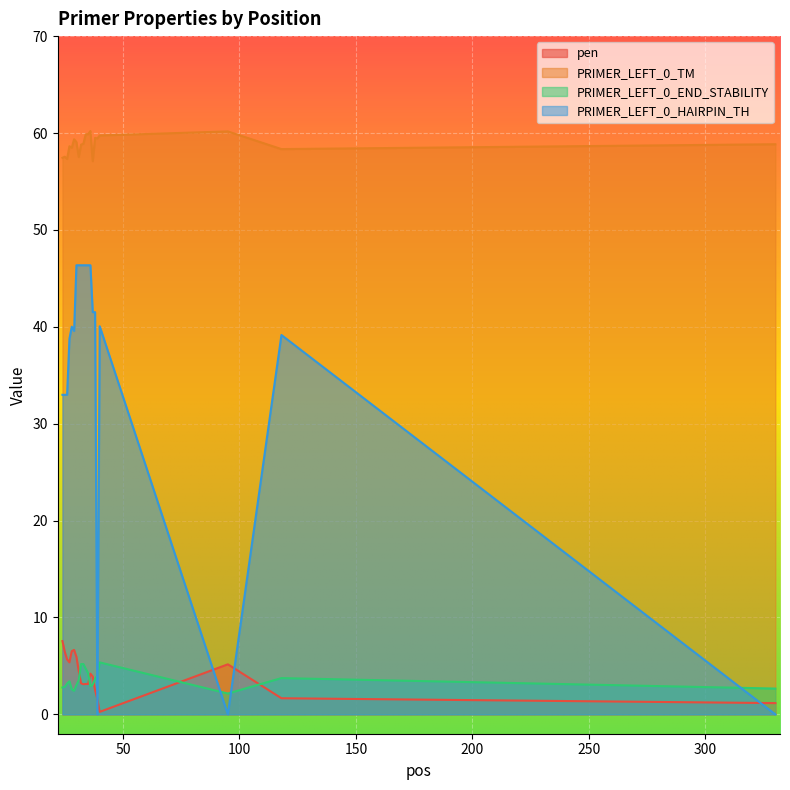

Reading right to left, extract all data points from this chart.

pen: 330=1.2	118=1.7	95=5.2	40=0.3	39=1.6	38=2.5	37=3.9	36=4.2	35=3.1	34=3.1	33=3.1	32=3.2	31=4.5	30=5.9	29=6.6	28=6.5	27=5.4	26=5.7	25=6.4	24=7.6
PRIMER_LEFT_0_TM: 330=58.8	118=58.3	95=60.2	40=59.7	39=59.4	38=59.5	37=57.1	36=60.2	35=59.9	34=59.9	33=58.9	32=58.8	31=57.5	30=59.1	29=59.4	28=58.5	27=58.6	26=57.3	25=57.5	24=57.4
PRIMER_LEFT_0_END_STABILITY: 330=2.7	118=3.7	95=2.1	40=5.4	39=4.0	38=3.7	37=3.1	36=2.9	35=4.3	34=4.7	33=5.2	32=5.2	31=3.5	30=3.0	29=2.4	28=2.6	27=3.4	26=3.2	25=2.8	24=2.8
PRIMER_LEFT_0_HAIRPIN_TH: 330=0.0	118=39.1	95=0.0	40=40.0	39=0.0	38=41.5	37=41.5	36=46.4	35=46.4	34=46.4	33=46.4	32=46.4	31=46.4	30=46.4	29=39.6	28=40.0	27=38.8	26=33.0	25=33.0	24=33.0